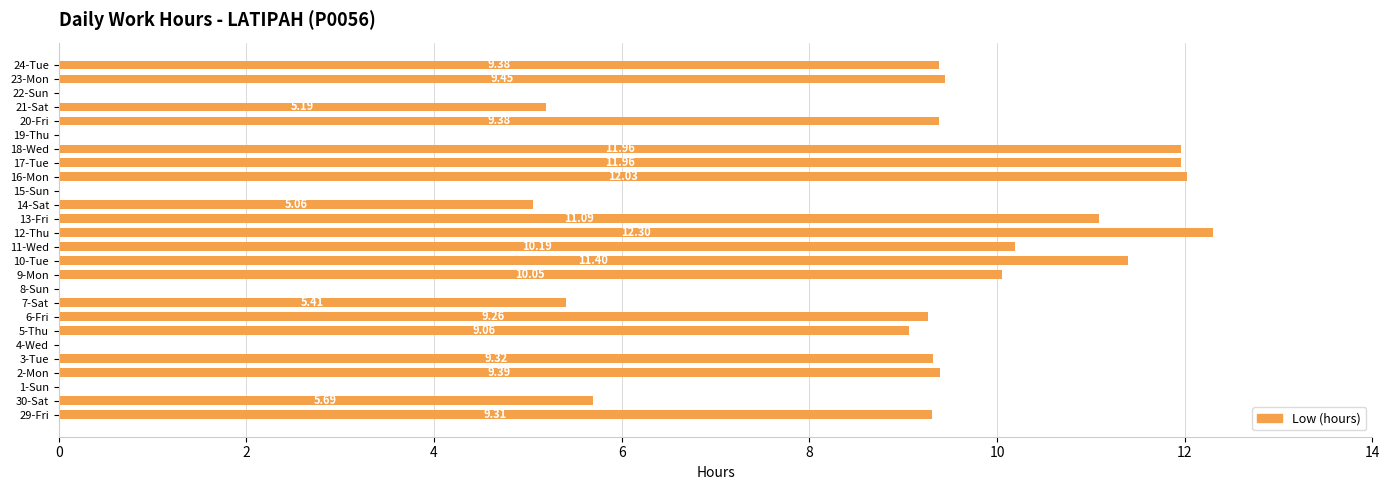

How many positive values are there?

20